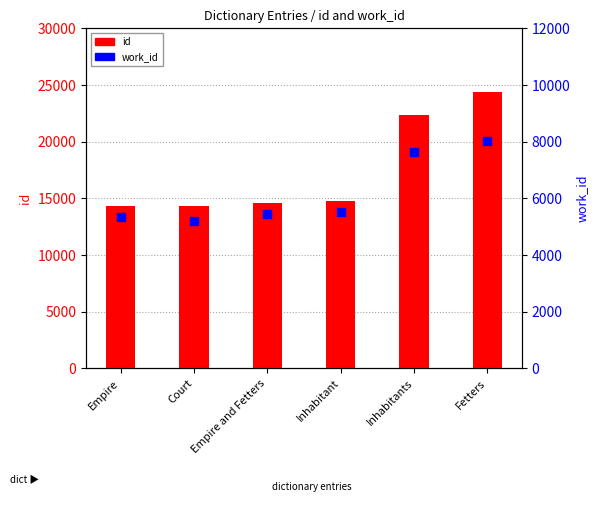

Is the value of work_id at Inhabitants greater than the value of id at Empire?

No